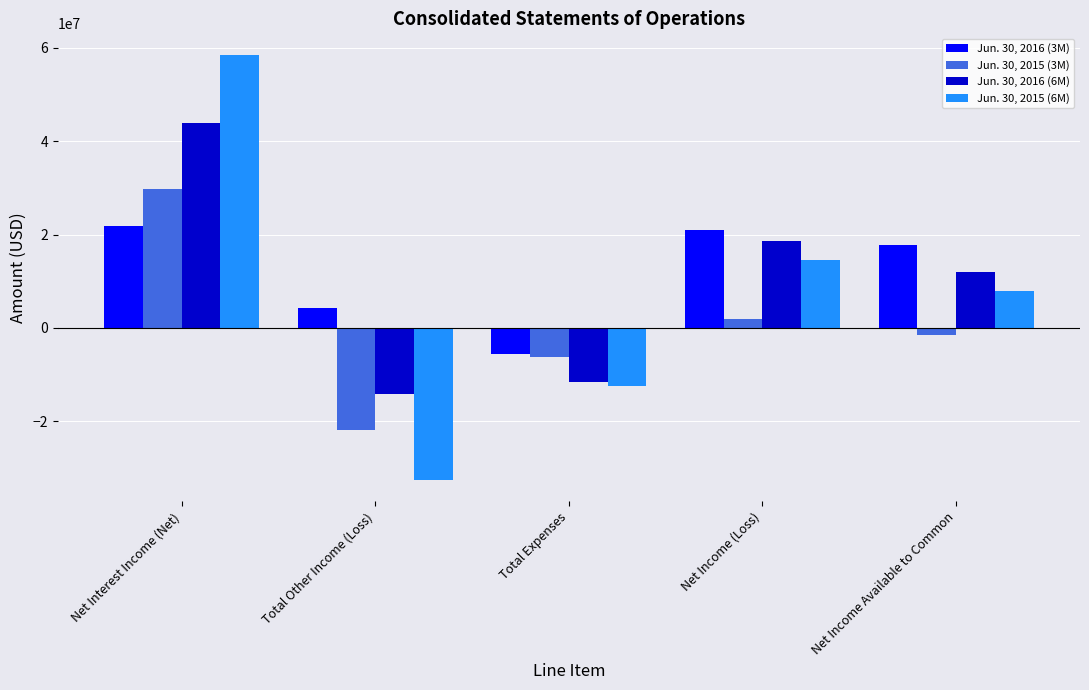

What position from the left is Net Income Available to Common?

5